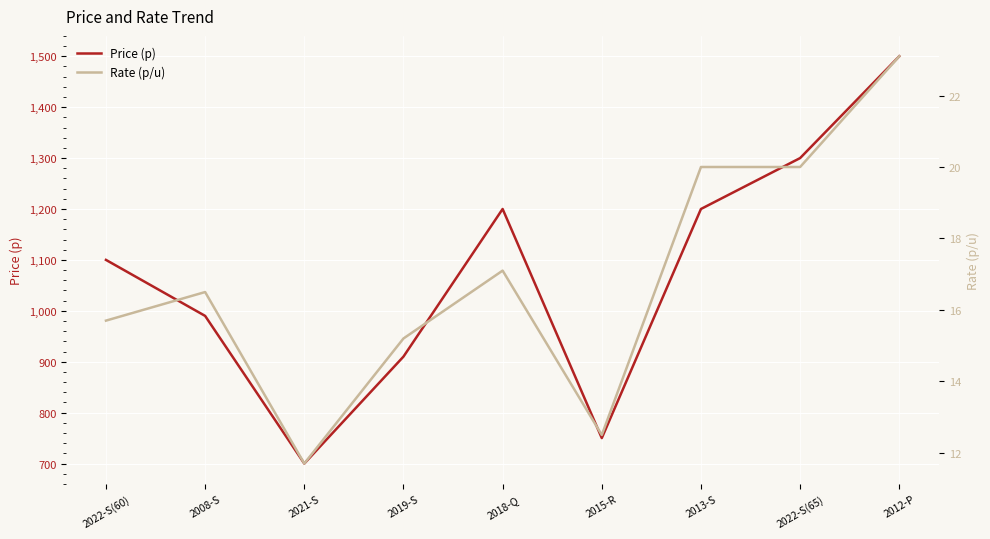

List the series in order of their overall mean, highest first.

Price (p), Rate (p/u)